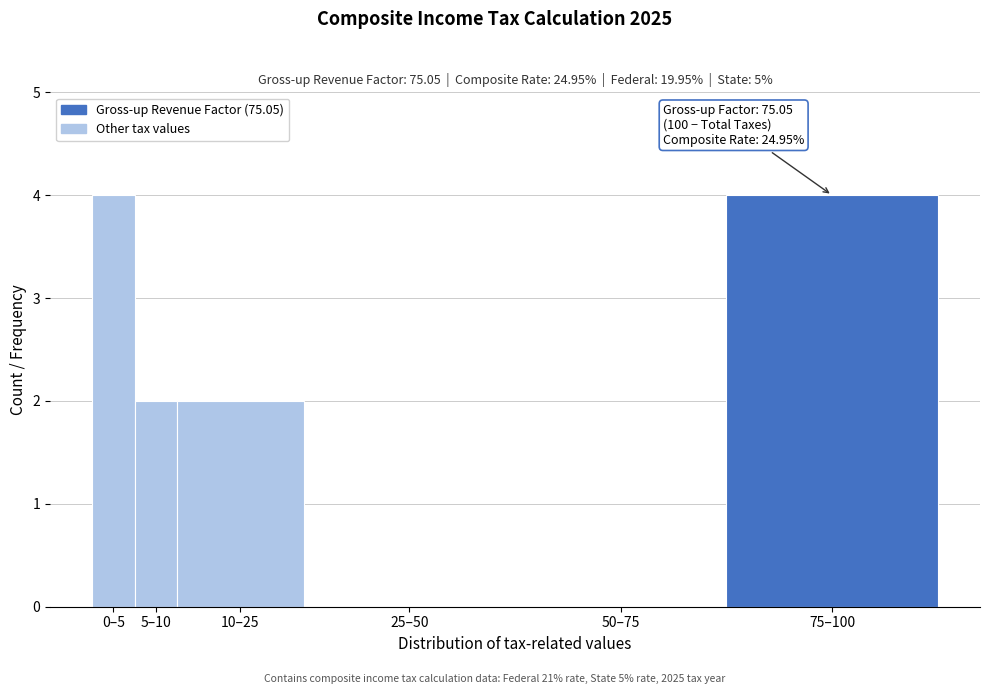

Reading left to right, what are all the values shown in this chart?

0–5=4	5–10=2	10–25=2	25–50=0	50–75=0	75–100=4